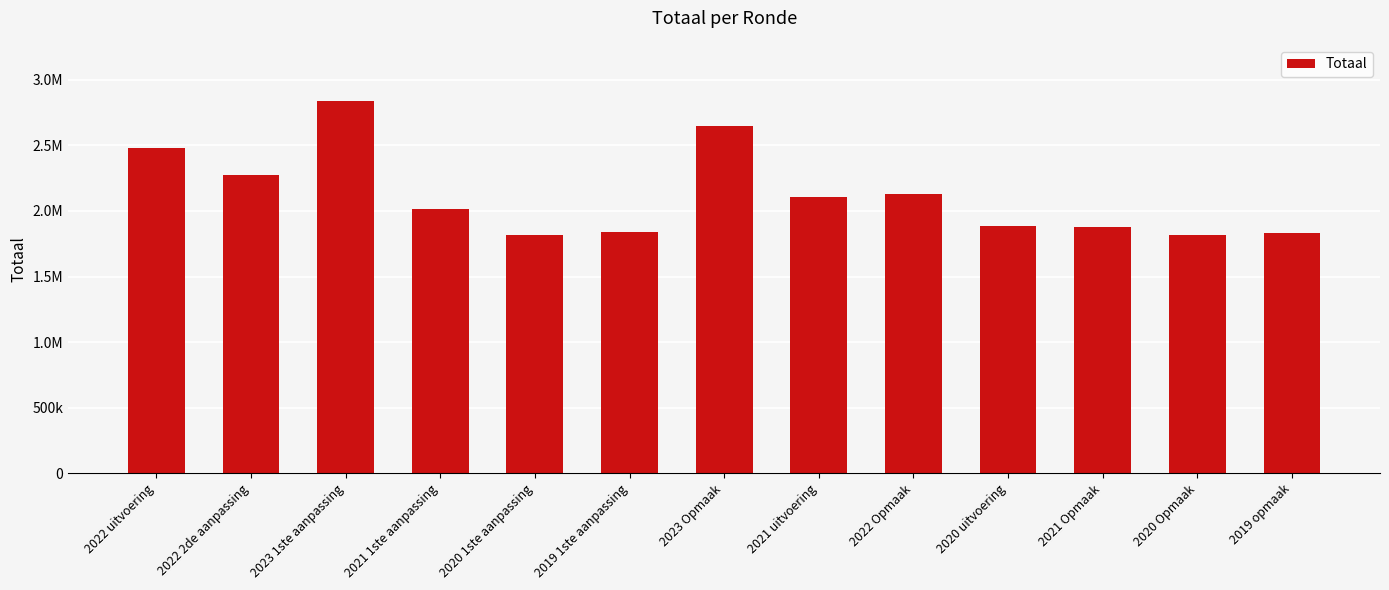

What is the approximate value at 2021 Opmaak?

1879838